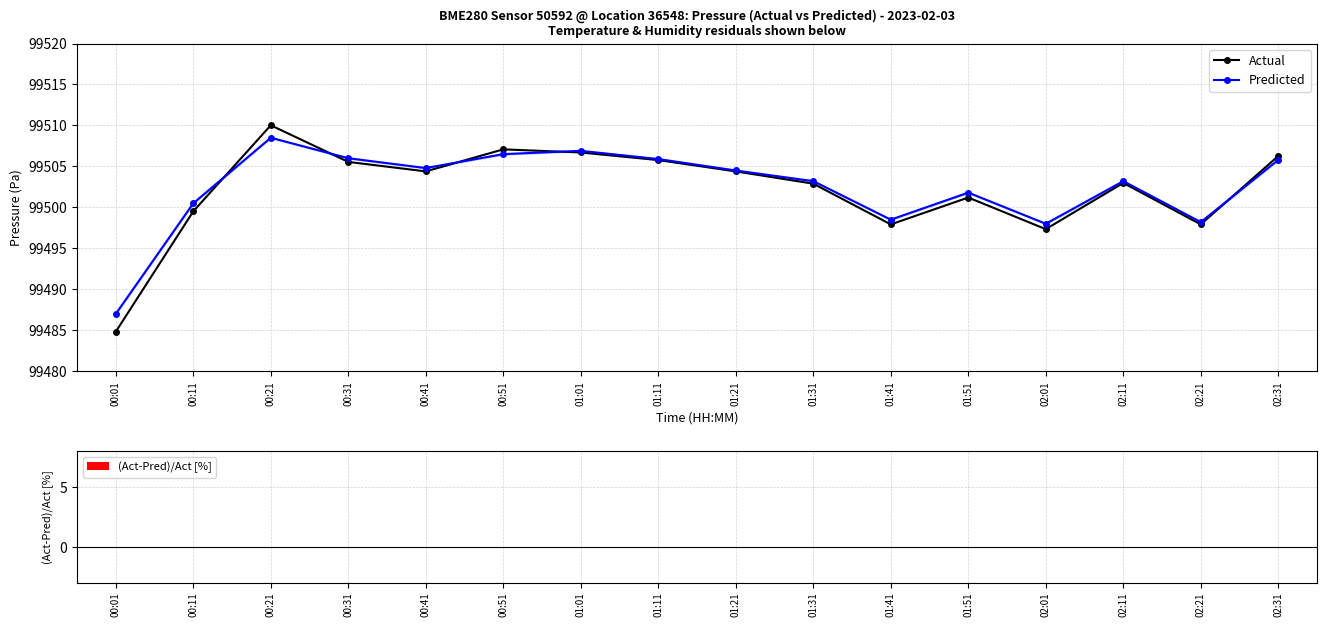

Which label corresponds to the largest value in the chart?

00:21